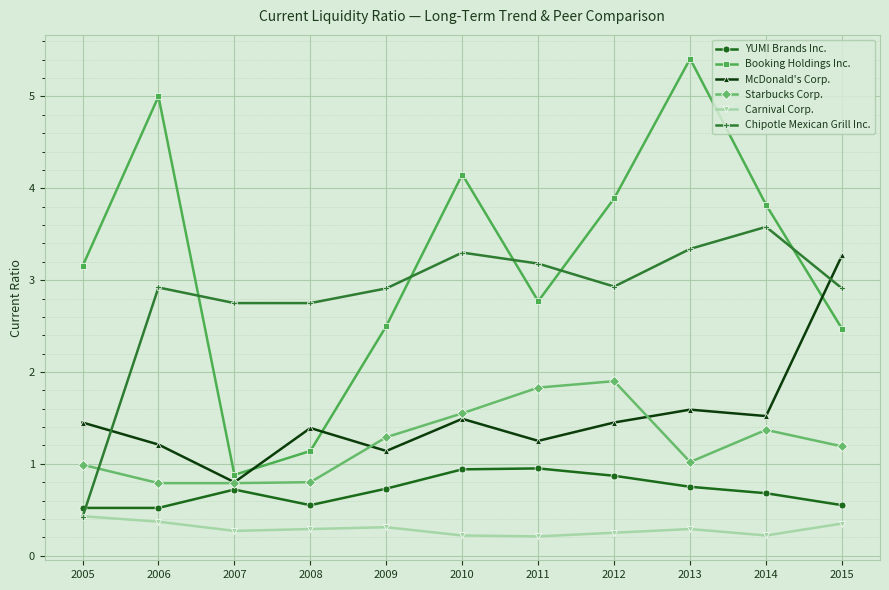

True or false: Carnival Corp. and McDonald's Corp. cross at least once.

False